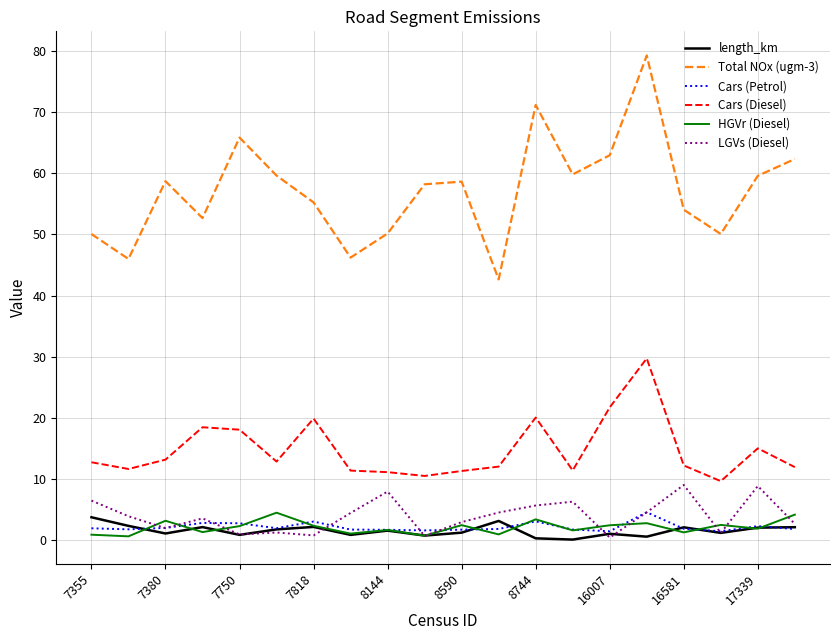

True or false: length_km and Total NOx (ugm-3) intersect in this chart.

False